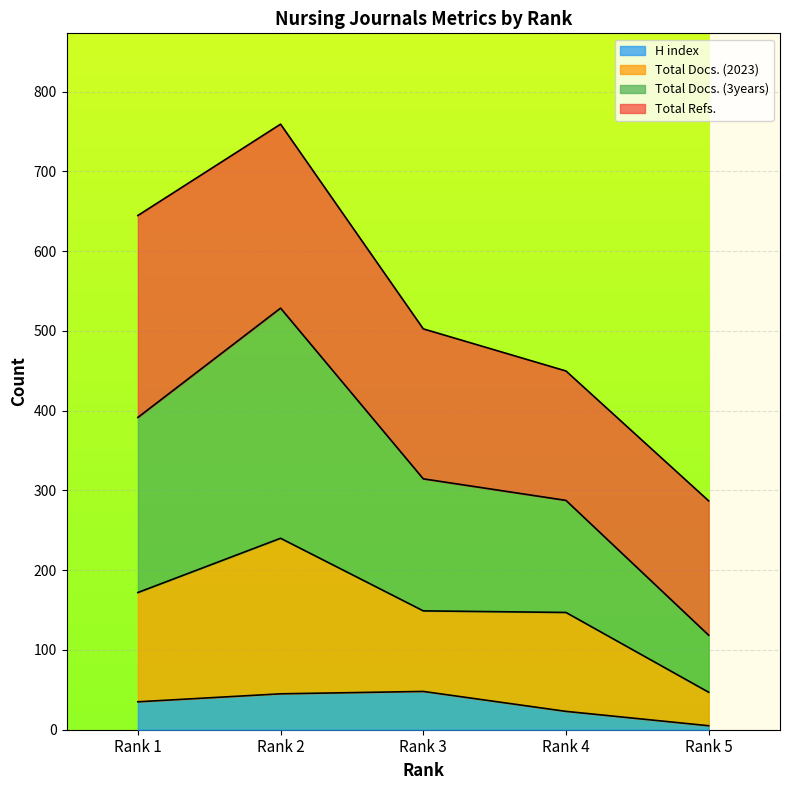

Which label corresponds to the smallest value in the chart?

Rank 5